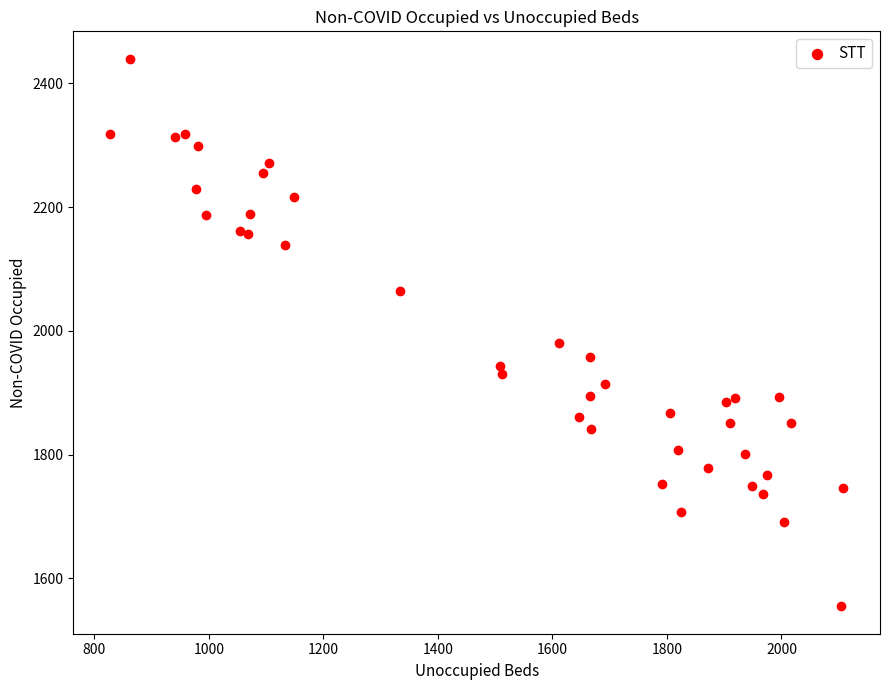

What is the range of X values (max minus min)?

1281